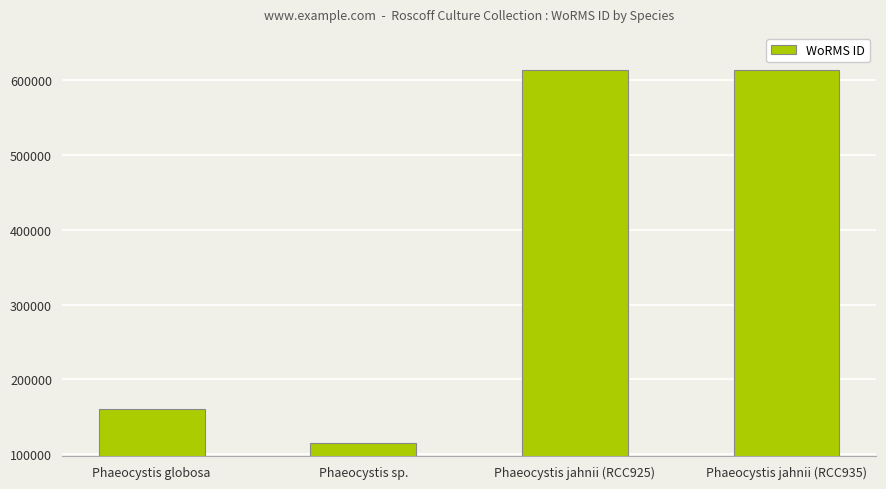

Approximately how many times larger is the value at Phaeocystis sp. compared to Phaeocystis jahnii (RCC935)?

0.2